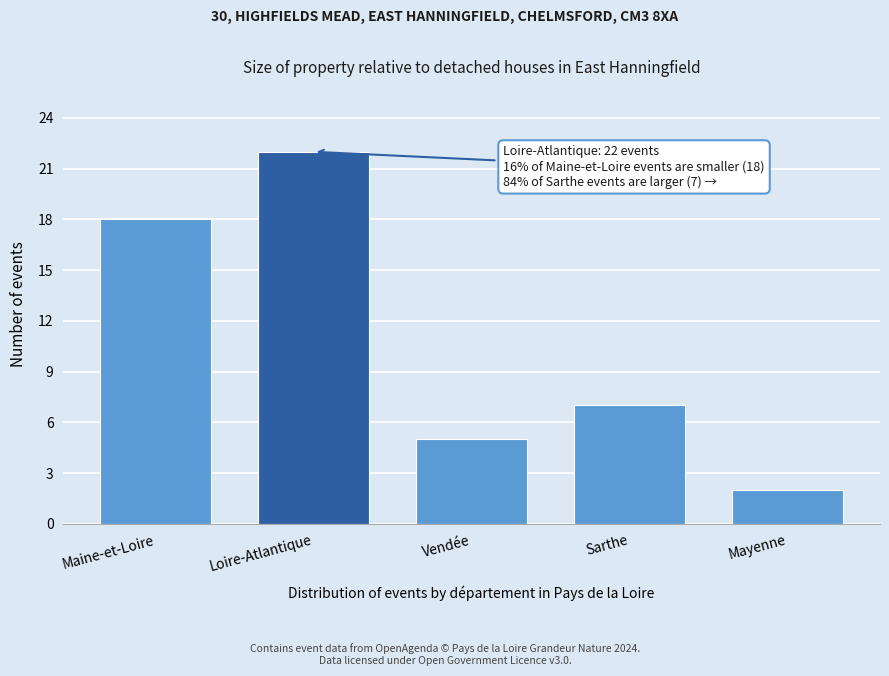

Reading left to right, extract all data points from this chart.

18	22	5	7	2